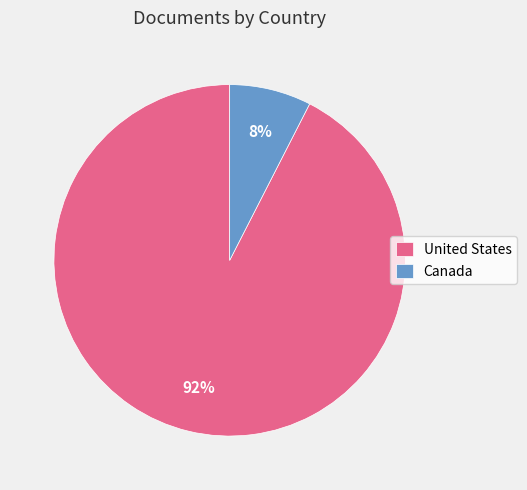

Rank the categories by value from highest to lowest.

United States, Canada